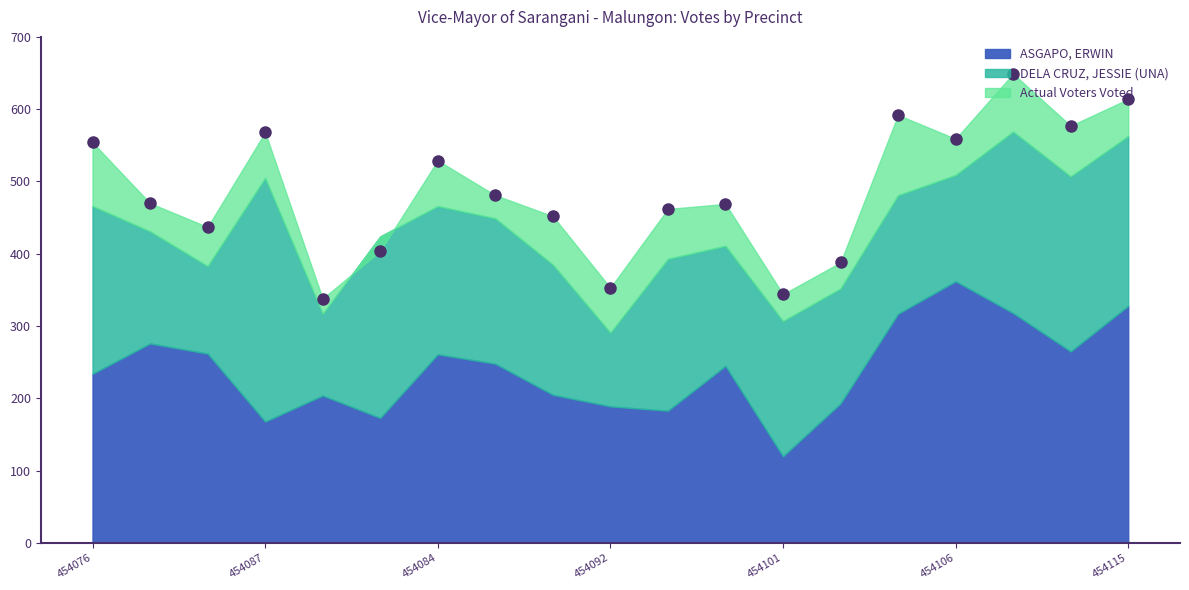

What is the average value of the Actual Voters Voted series?

486